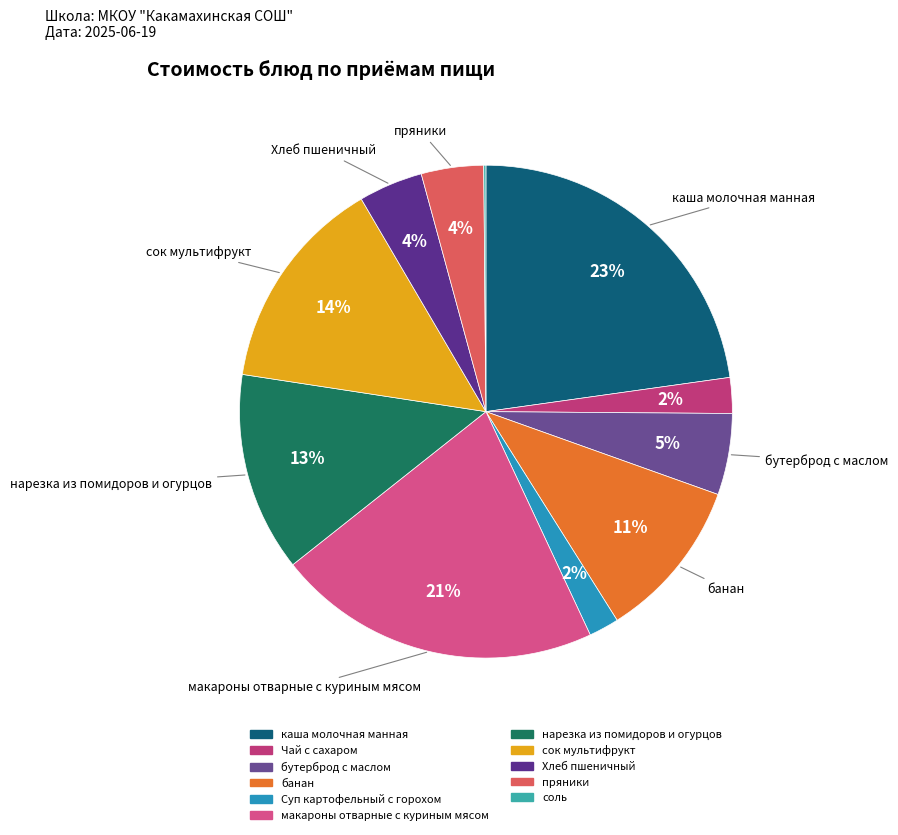

Does Суп картофельный с горохом account for over 50% of the chart?

No